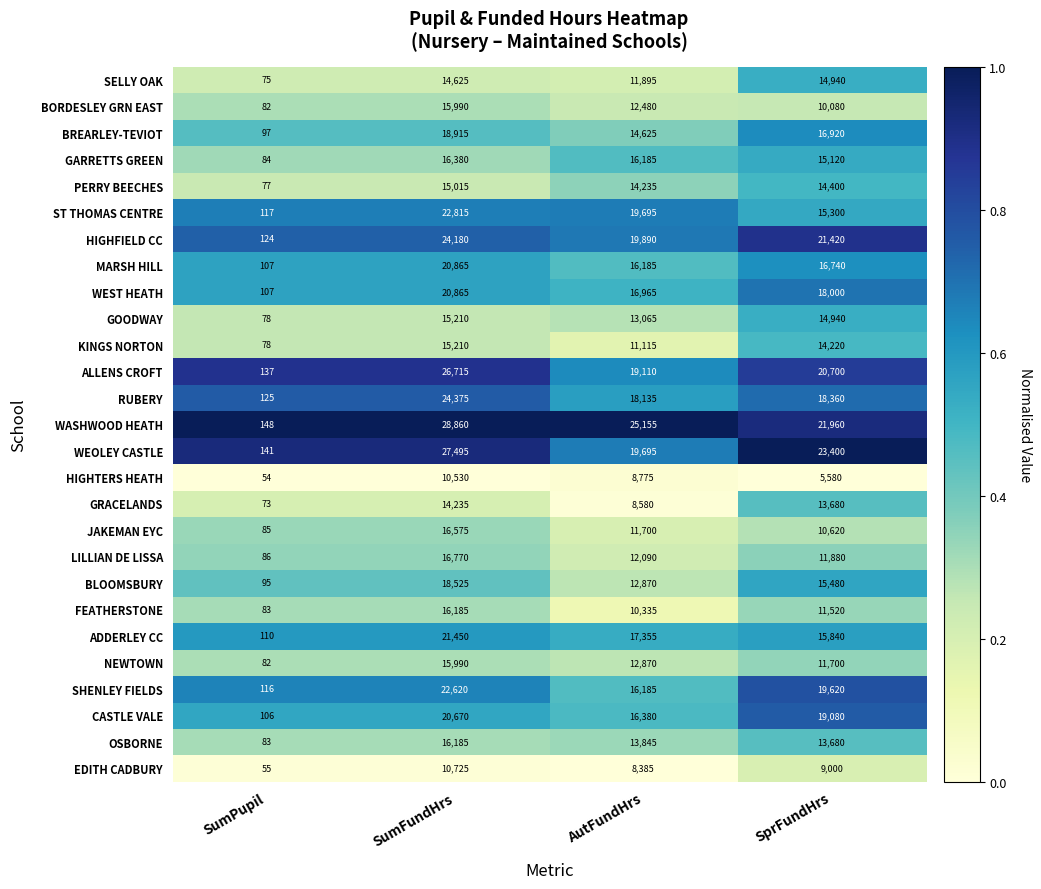

What is the difference between the GOODWAY values at SprFundHrs and SumPupil?

14862